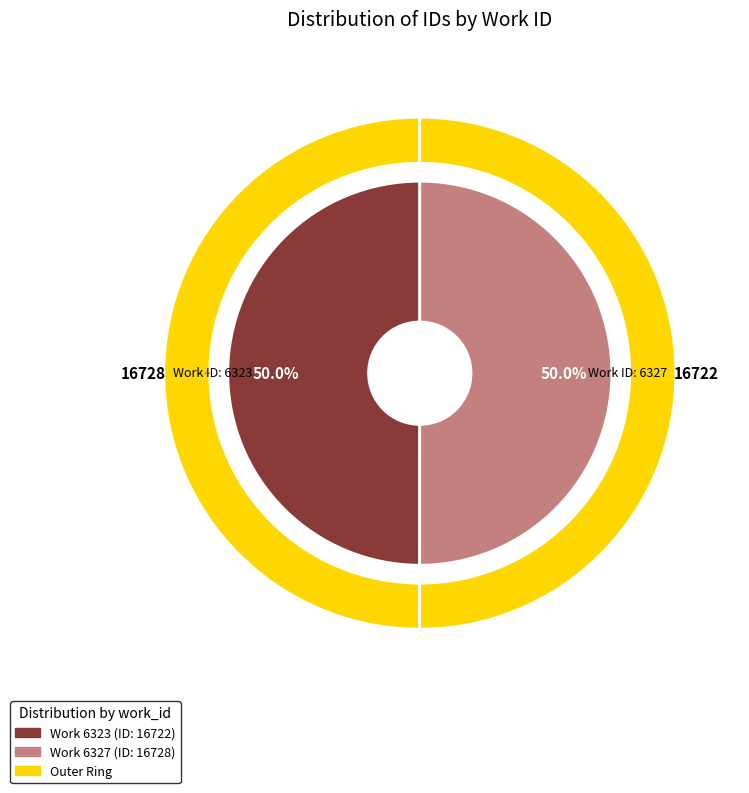

Rank the categories by value from lowest to highest.

6323, 6327